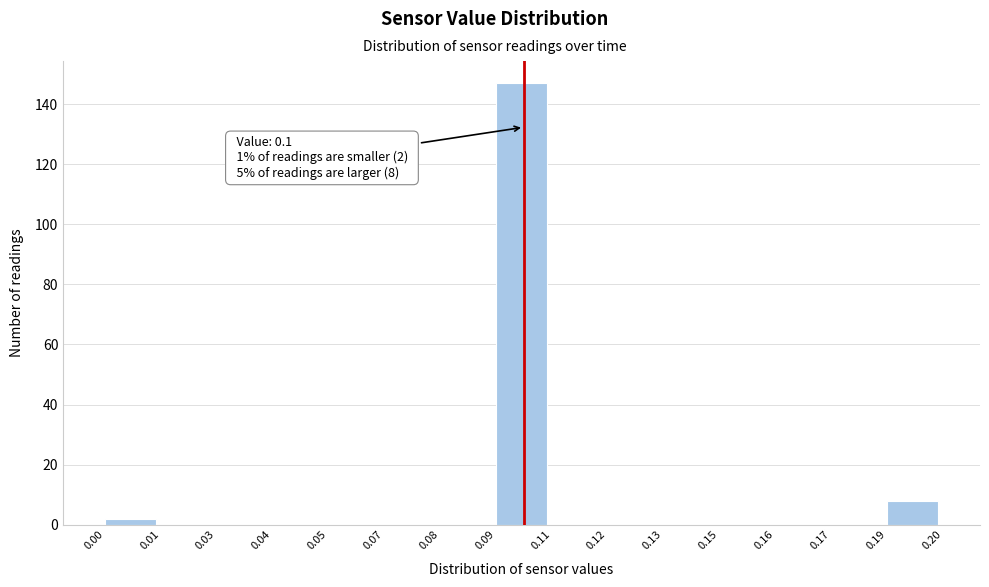

Reading left to right, list all the values displayed in this chart.

0.00=2	0.01=0	0.03=0	0.04=0	0.05=0	0.07=0	0.08=0	0.09=147	0.11=0	0.12=0	0.13=0	0.15=0	0.16=0	0.17=0	0.19=8